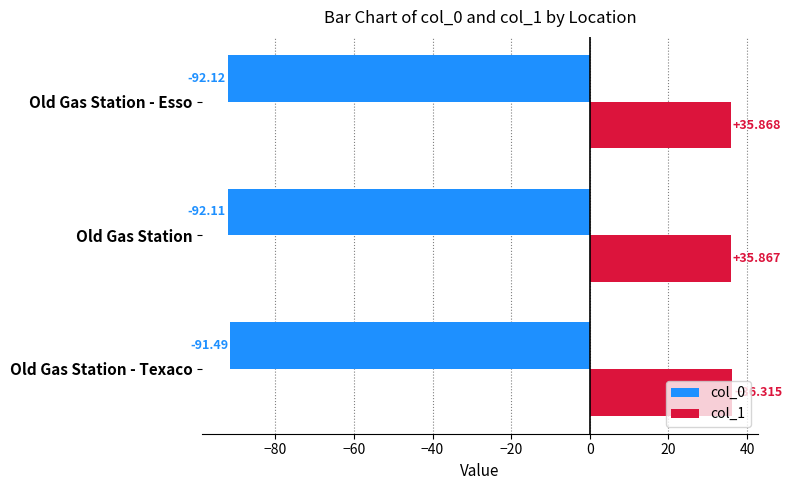

Where is col_0 nearest to the value -91?

Old Gas Station - Texaco